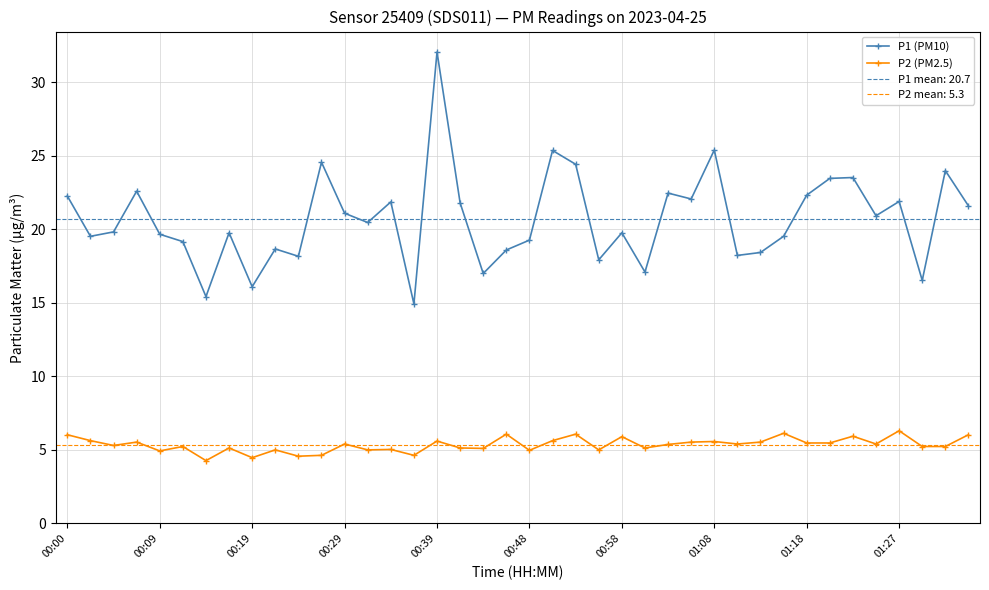

List the series in order of their overall mean, lowest first.

P2 (PM2.5), P1 (PM10)